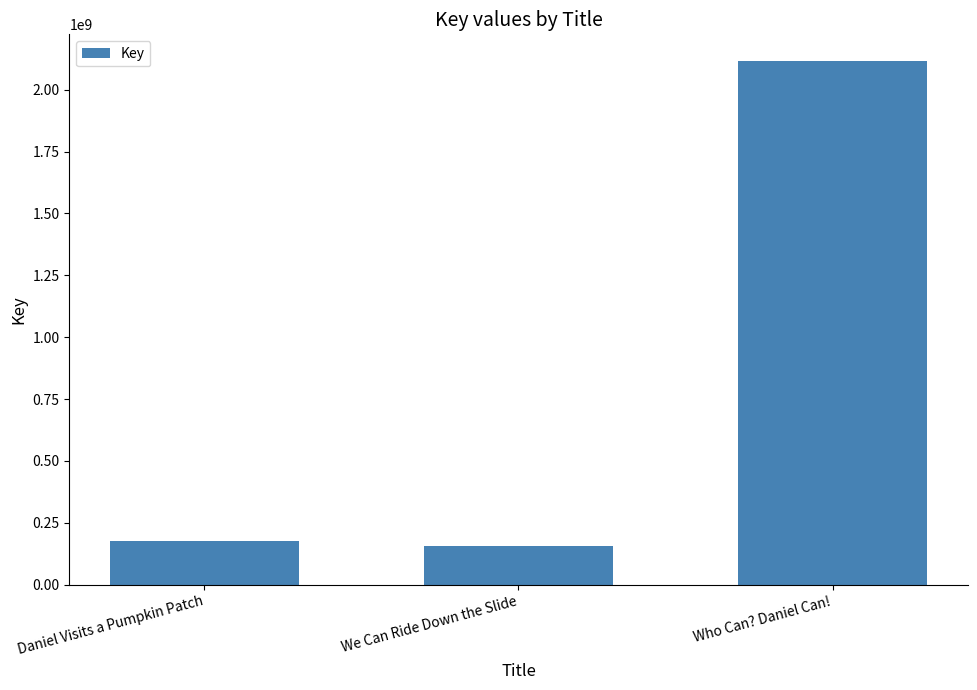

True or false: the data shows 2118038540 at Who Can? Daniel Can!.

True